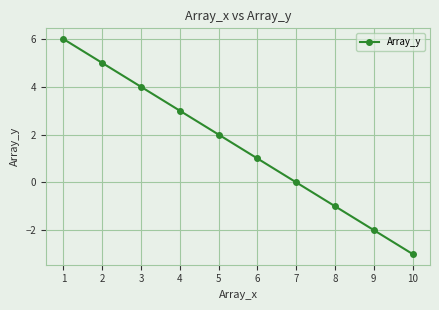

List the labels in order of value, largest first.

1, 2, 3, 4, 5, 6, 7, 8, 9, 10